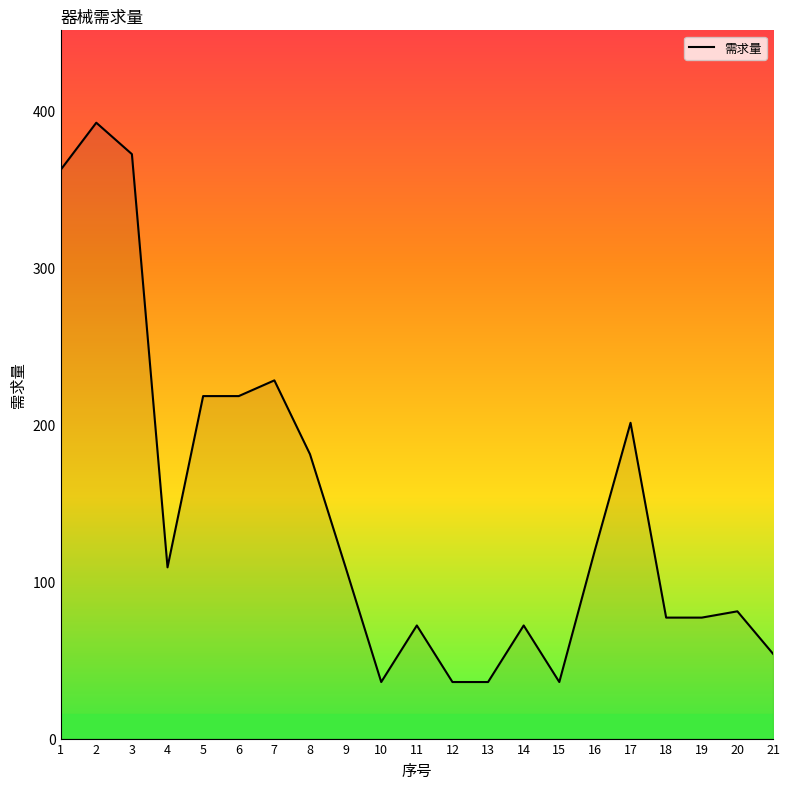

What is the minimum value shown in the chart?

36